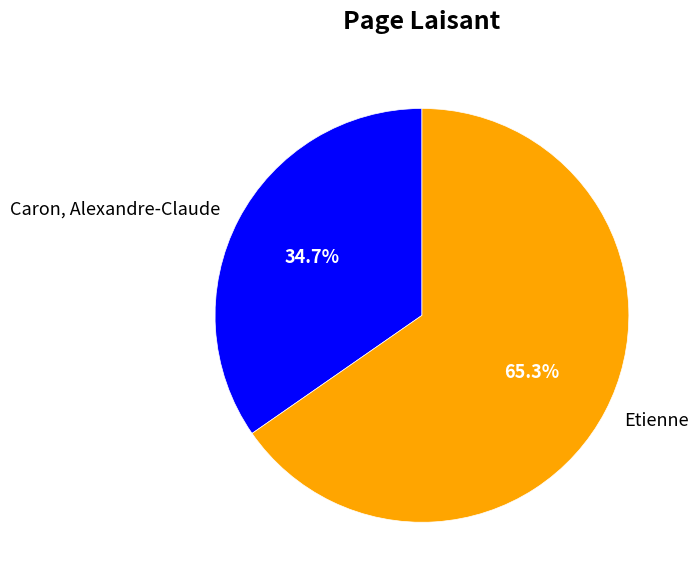

Does any single category account for the majority?

Yes